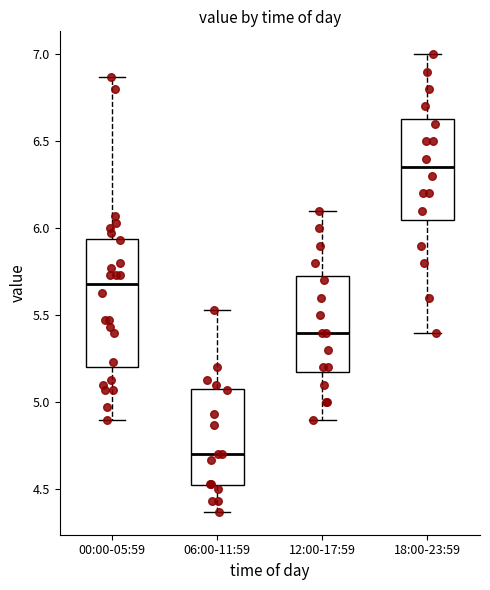

Which box's median line is the lowest?

06:00-11:59